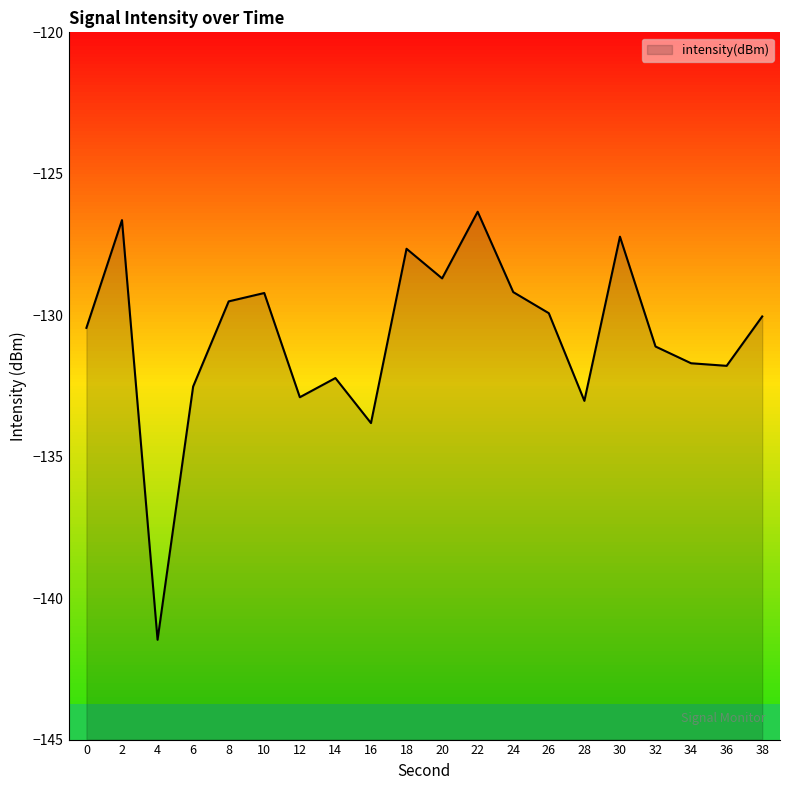

Where is the data nearest to the value -133?

28